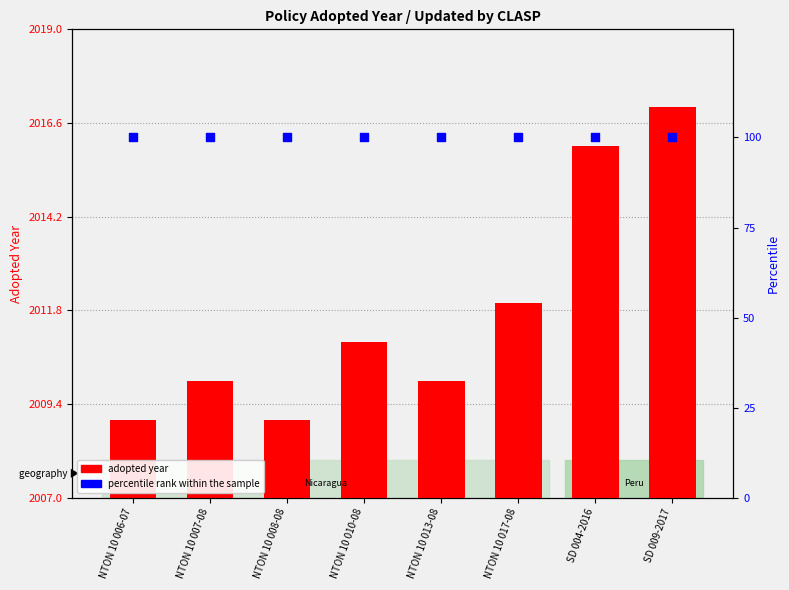

Which series has the largest total across all categories?

adopted year